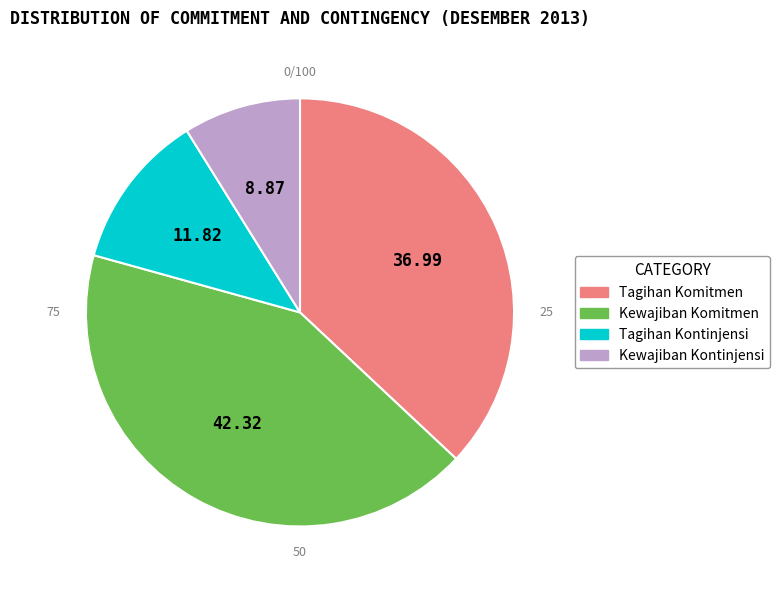

What is the ratio of the value at Kewajiban Kontinjensi to the value at Tagihan Komitmen?

0.2